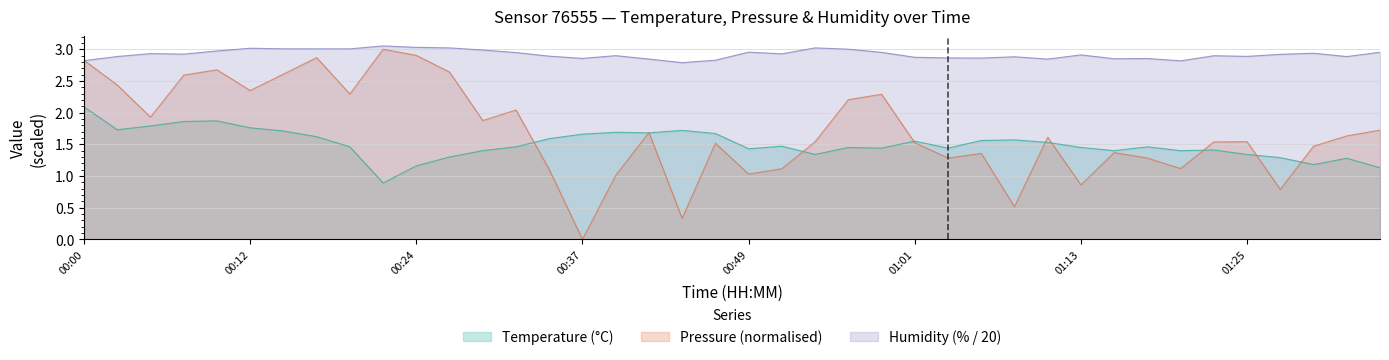

What are all the series names shown in the legend?

Temperature (°C), Pressure (normalised), Humidity (% / 20)